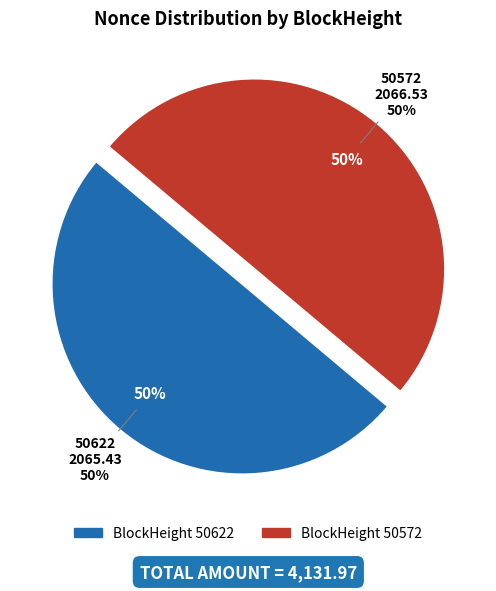

Rank the categories by value from highest to lowest.

50572, 50622